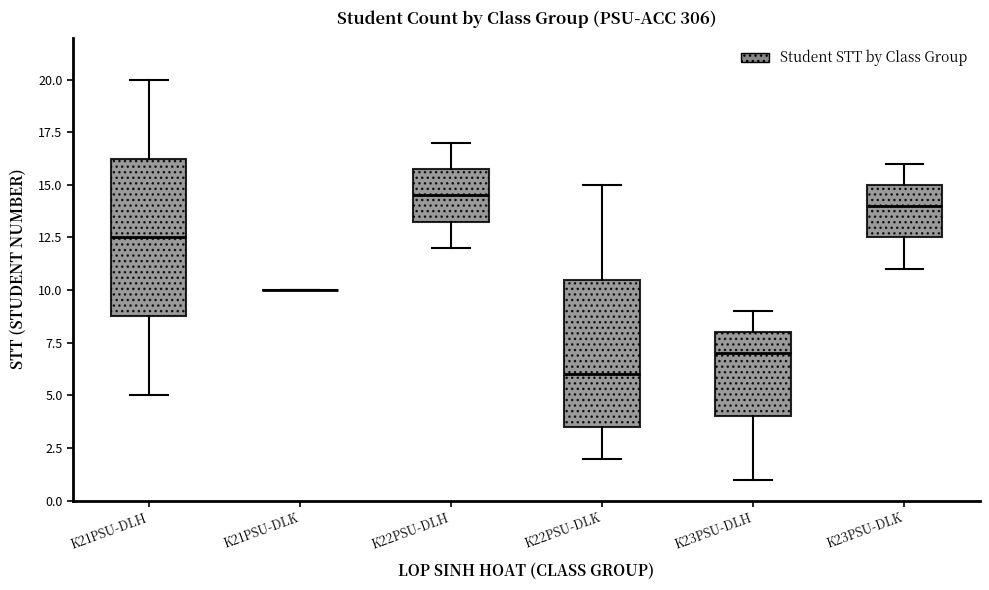

Reading left to right, transcribe this box plot: for each box, give where its median line is, the range the box spans, and where its two whiskers end, as read against the y-axis. The values are not printed on the chart, so give them approximately, as read against the axis.

K21PSU-DLH: median 12.5, box 9.0 to 16.5, whiskers 5.0 to 20.0
K21PSU-DLK: box collapsed to a line at 10.0, whiskers 10.0 to 10.0
K22PSU-DLH: median 14.5, box 13.5 to 16.0, whiskers 12.0 to 17.0
K22PSU-DLK: median 6.0, box 3.5 to 10.5, whiskers 2.0 to 15.0
K23PSU-DLH: median 7.0, box 4.0 to 8.0, whiskers 1.0 to 9.0
K23PSU-DLK: median 14.0, box 12.5 to 15.0, whiskers 11.0 to 16.0